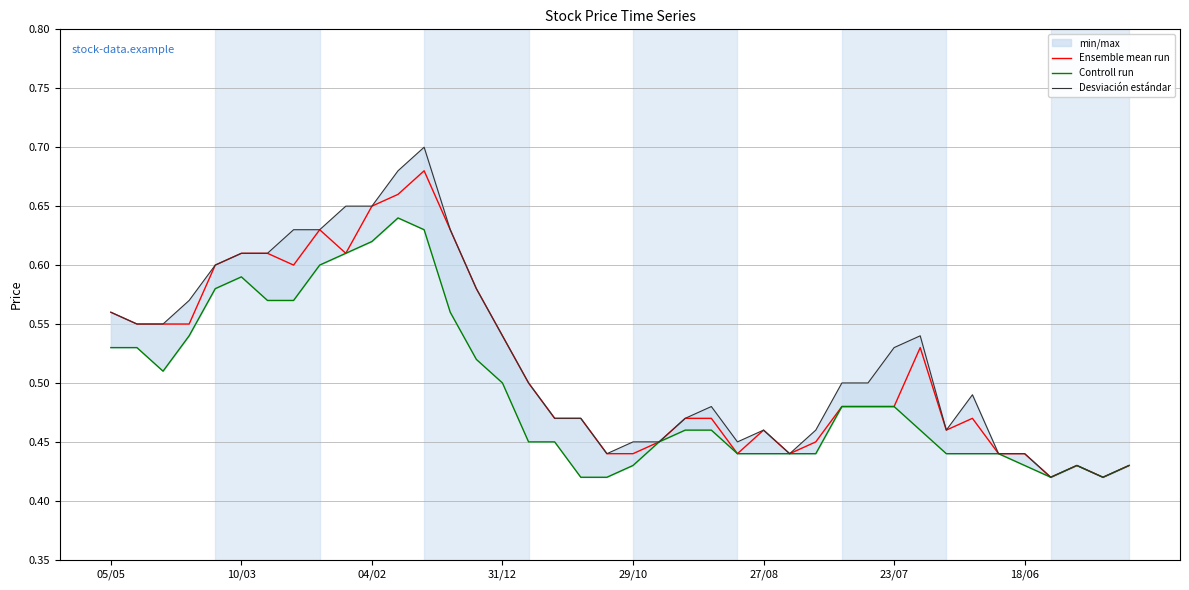

Which series has the largest range (max minus min)?

Desviación estándar